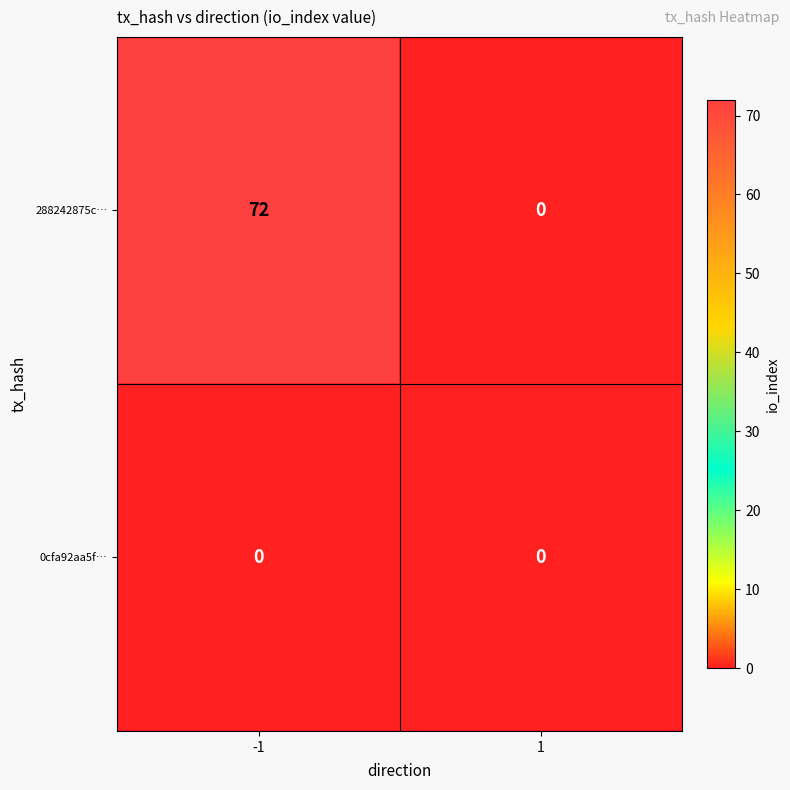

Count the number of categories in the chart.

2